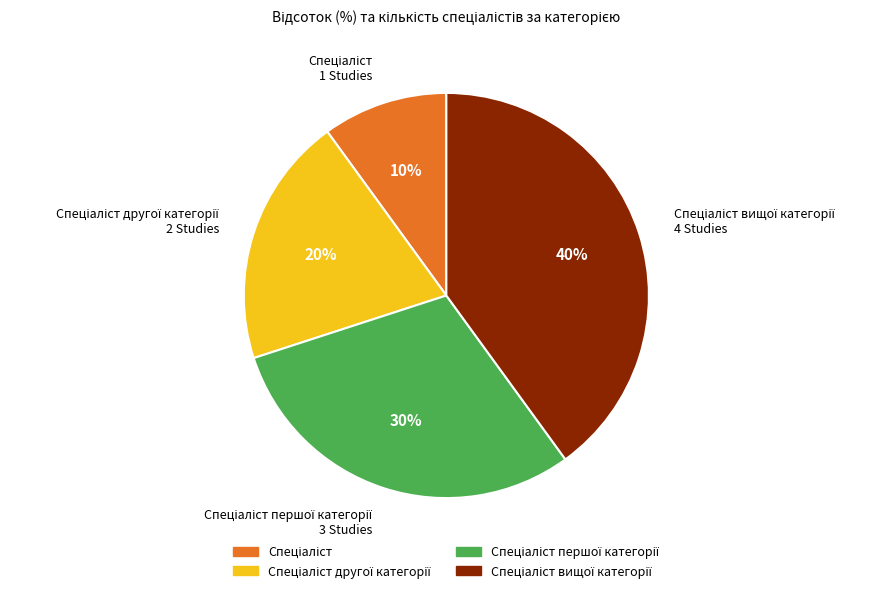

To the nearest percent, what is the difference between the largest and smallest slice percentages?

30%